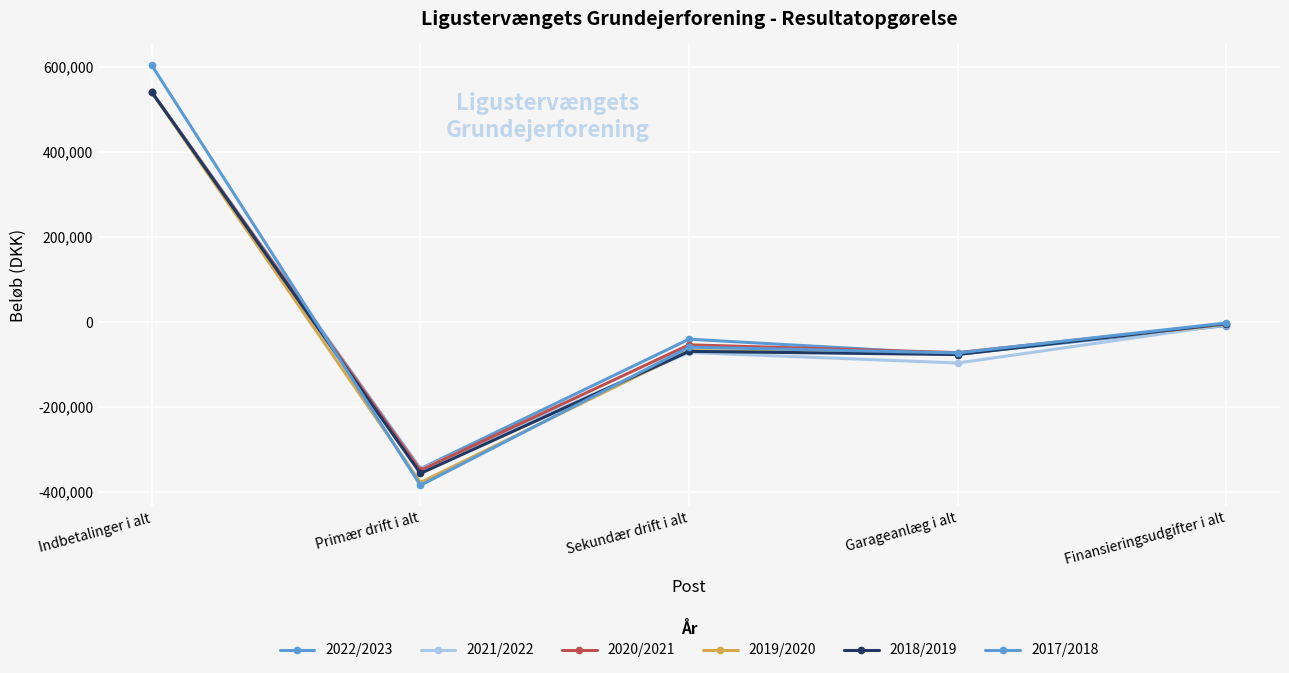

Does the chart have visible grid lines?

Yes